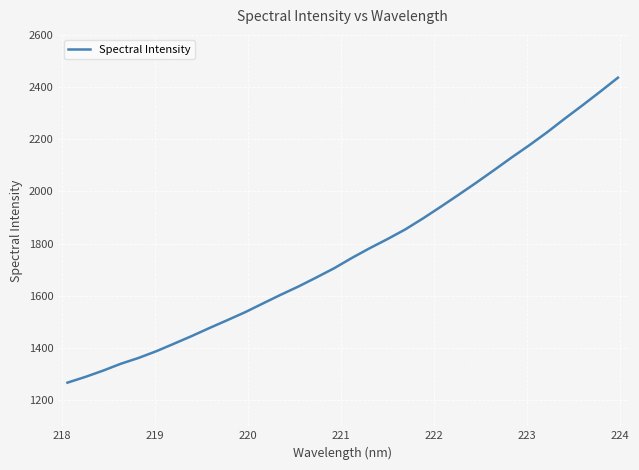

What is the greatest value displayed?

2436.0